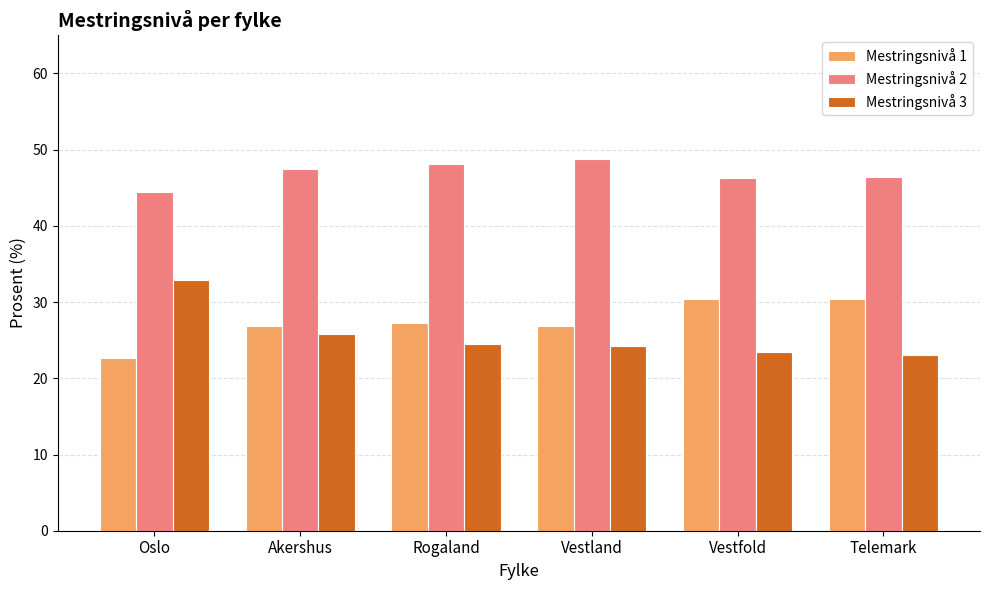

What is the maximum value for Mestringsnivå 1?

30.4